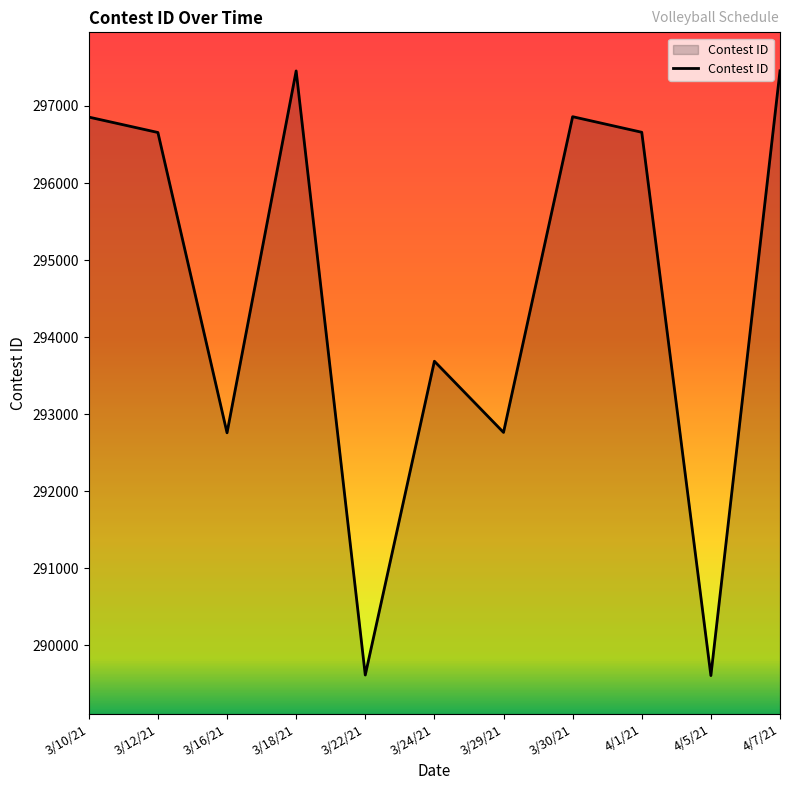

What is the smallest value displayed?

289607